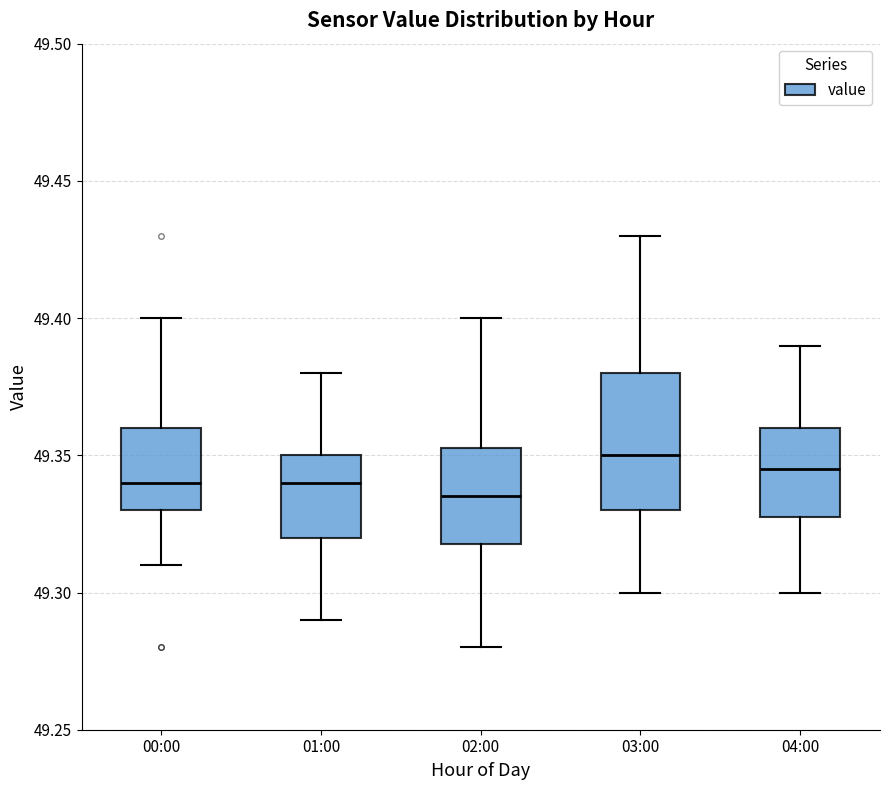

Where does the lower whisker of the box for 01:00 end on the y-axis? The values are not printed on the chart, so give them approximately, as read against the axis.

49.290